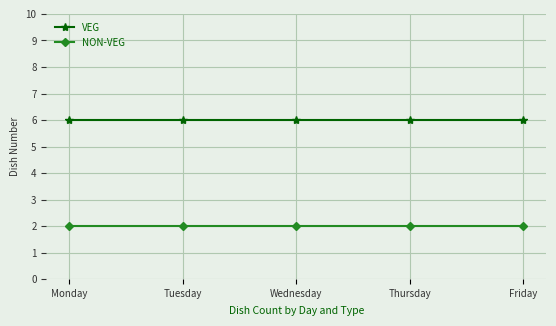

What is the value of the NON-VEG point at the 3rd from the left?

2